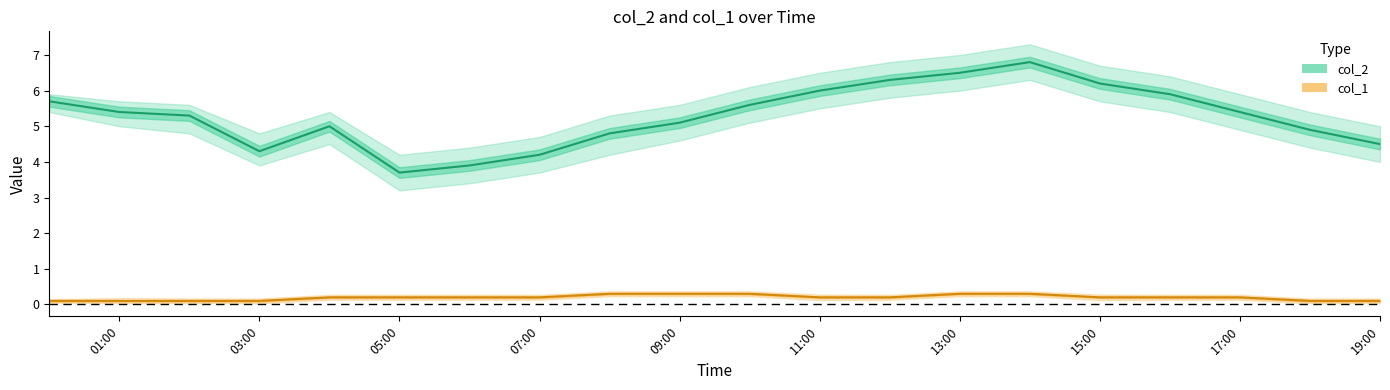

Which category has the lowest value in the col_2_upper series?

2023/11/15 05:00